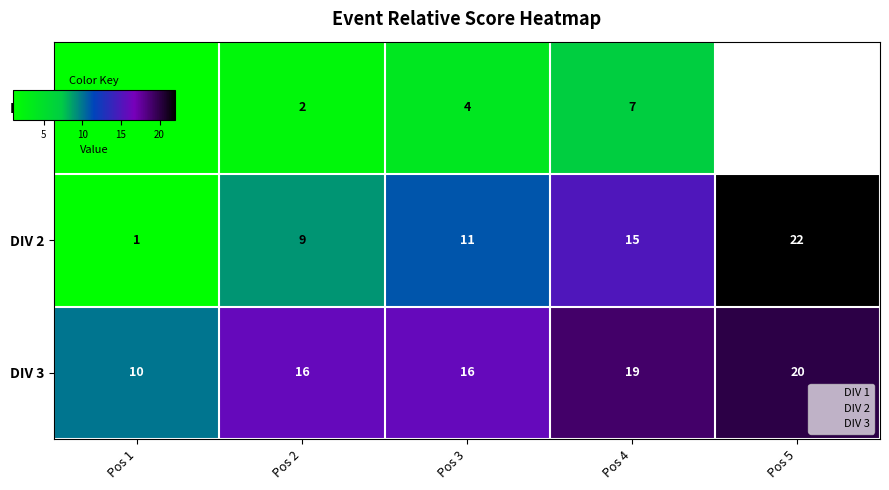

What is the difference between the DIV 3 values at Pos 1 and Pos 4?

9